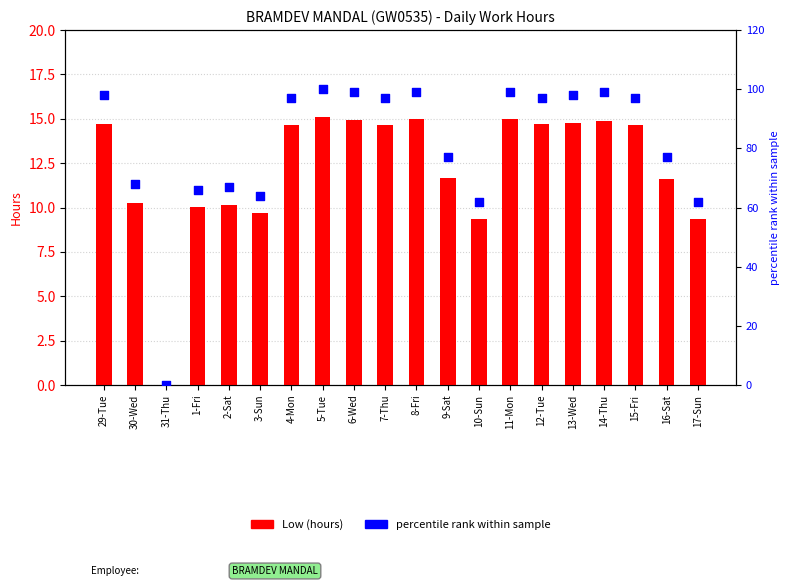

Which series contains the lowest Y value?

Low (hours)